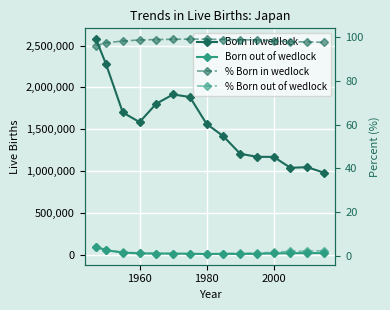

Reading right to left, what are all the values shown in this chart?

Born in wedlock: 982686.0	1048319.0	1040997.0	1171111.0	1172346.0	1208546.0	1417409.0	1564341.0	1886174.0	1916257.0	1806245.0	1586429.0	1701674.0	2279718.0	2577212.0
Born out of wedlock: 23035.0	22986.0	21533.0	19436.0	14718.0	13039.0	14168.0	12548.0	15266.0	17982.0	17452.0	19612.0	29018.0	57789.0	101580.0
% Born in wedlock: 97.7	97.9	98.0	98.4	98.8	98.9	99.0	99.2	99.2	99.1	99.0	98.8	98.3	97.5	96.2
% Born out of wedlock: 2.3	2.1	2.0	1.6	1.2	1.1	1.0	0.8	0.8	0.9	1.0	1.2	1.7	2.5	3.8